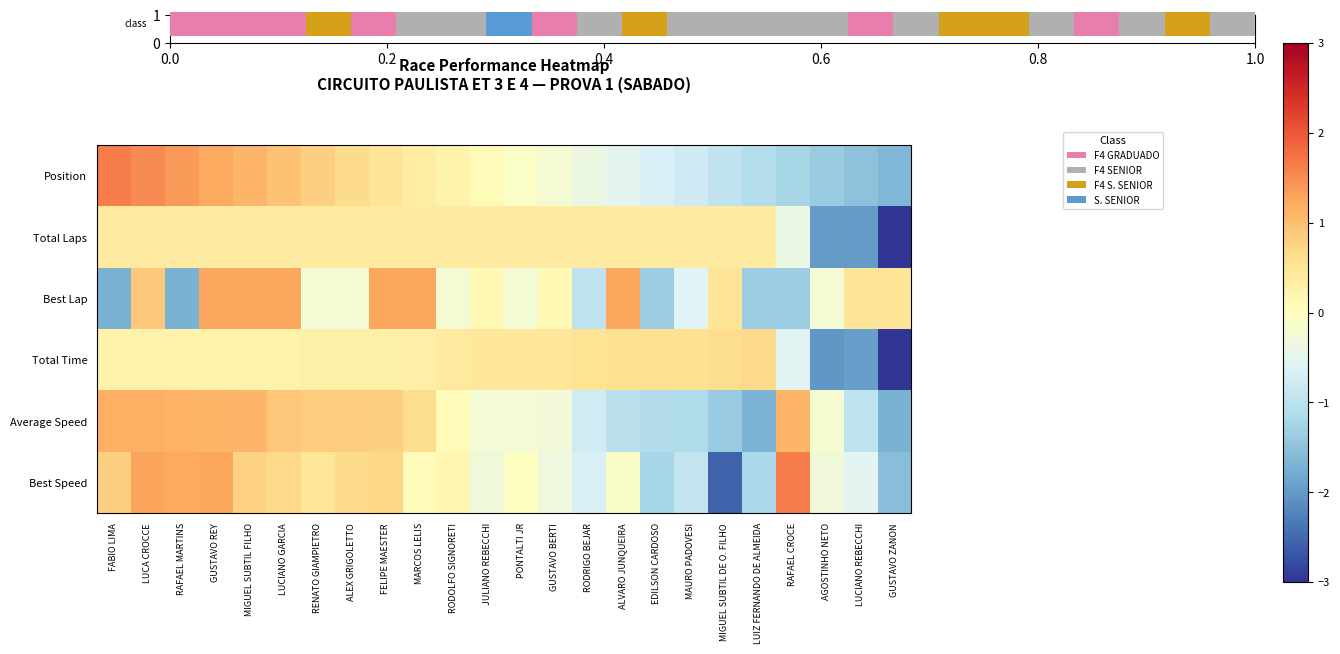

At which category is the sum across all series the highest?

GUSTAVO REY